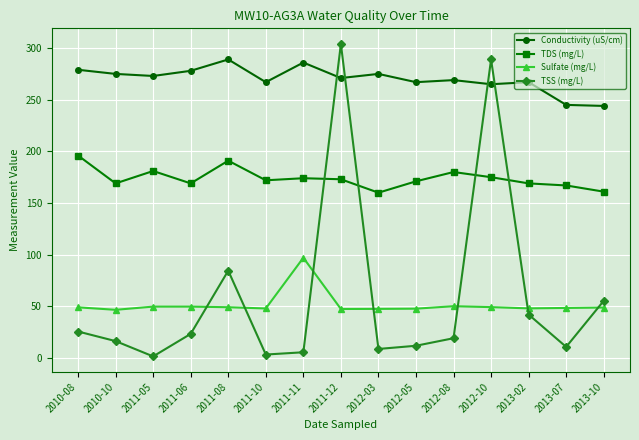

What is the approximate value of TDS (mg/L) at 2012-08?

180.0